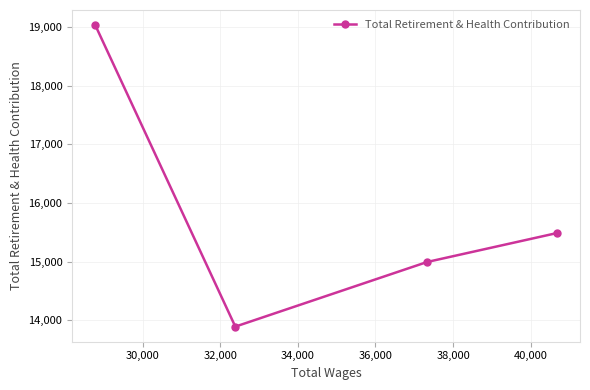

What is the value of the 3rd point from the left?

14994